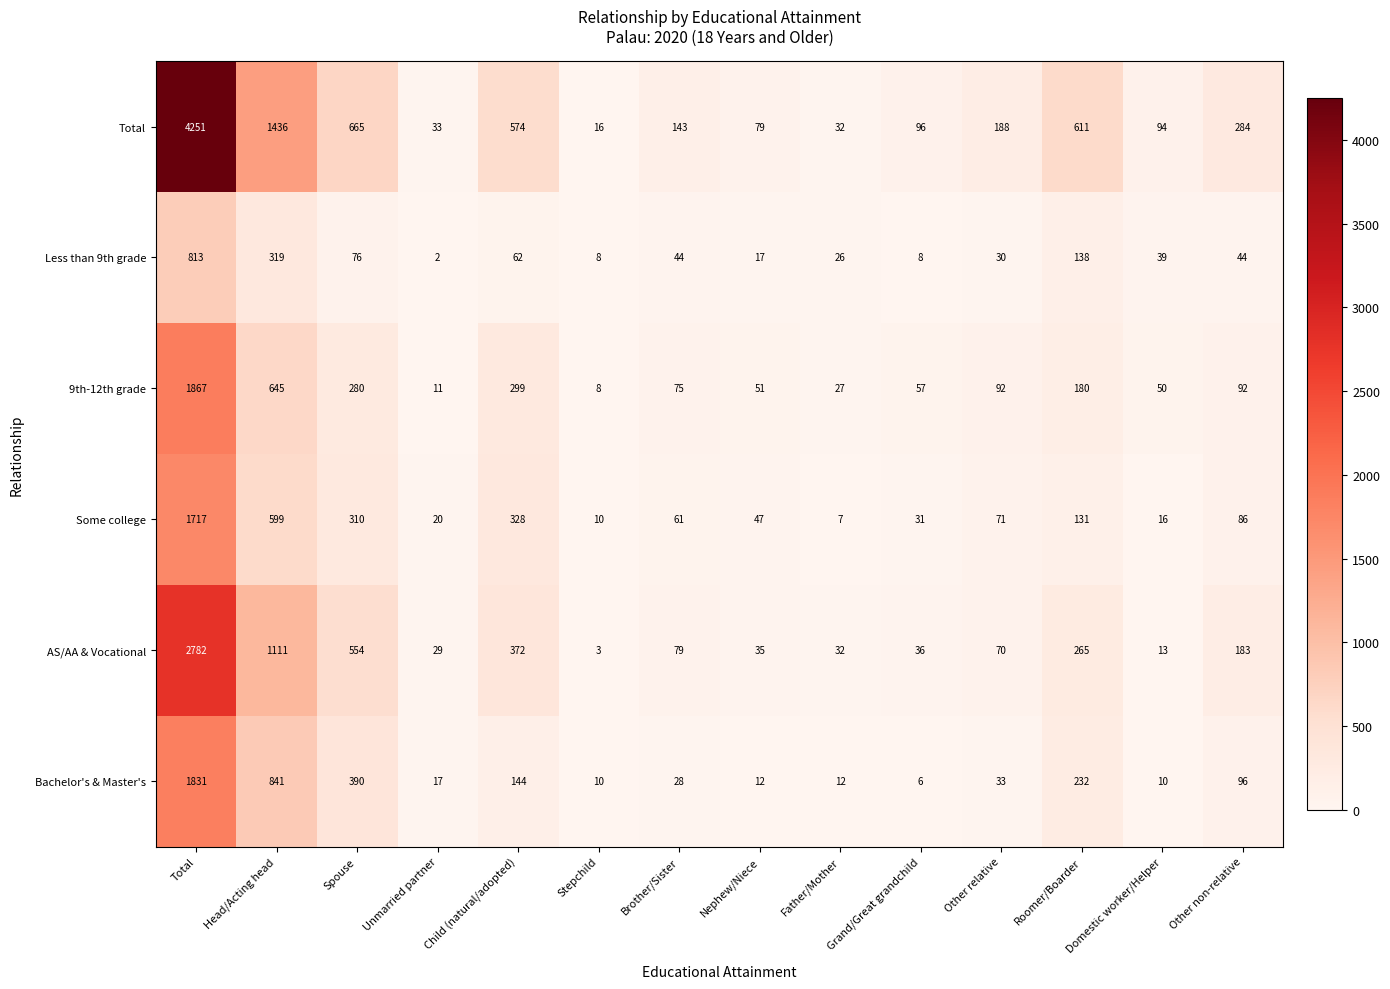

Is the value of Bachelor's & Master's at Grand/Great grandchild greater than the value of 9th-12th grade at Child (natural/adopted)?

No